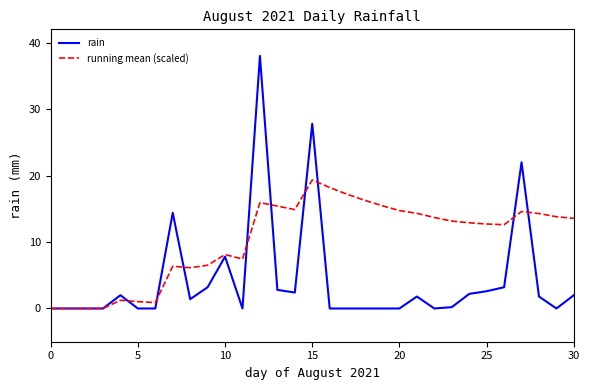

How many categories are shown in the chart?

31